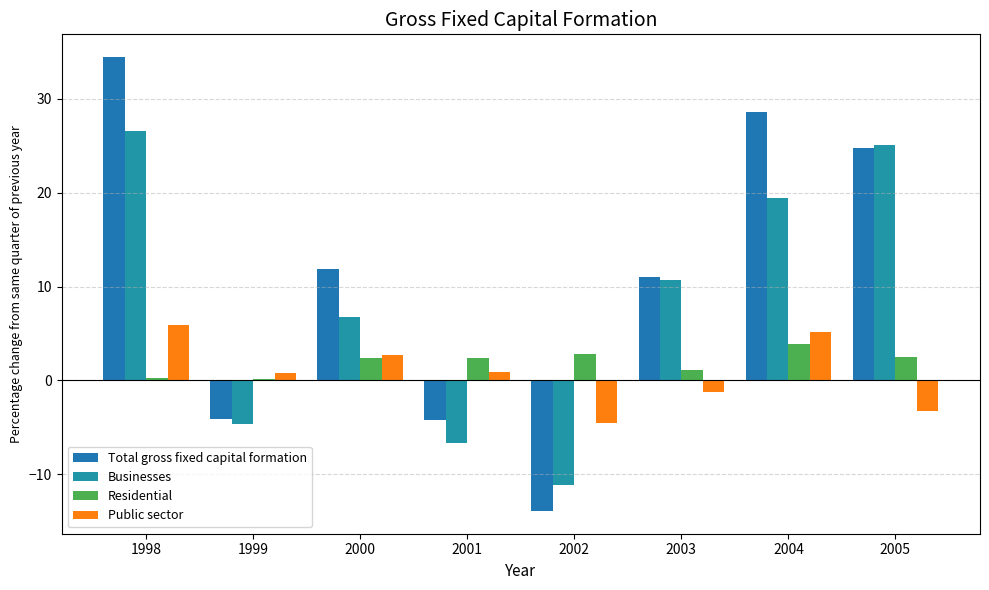

Which label corresponds to the smallest value in the chart?

2002